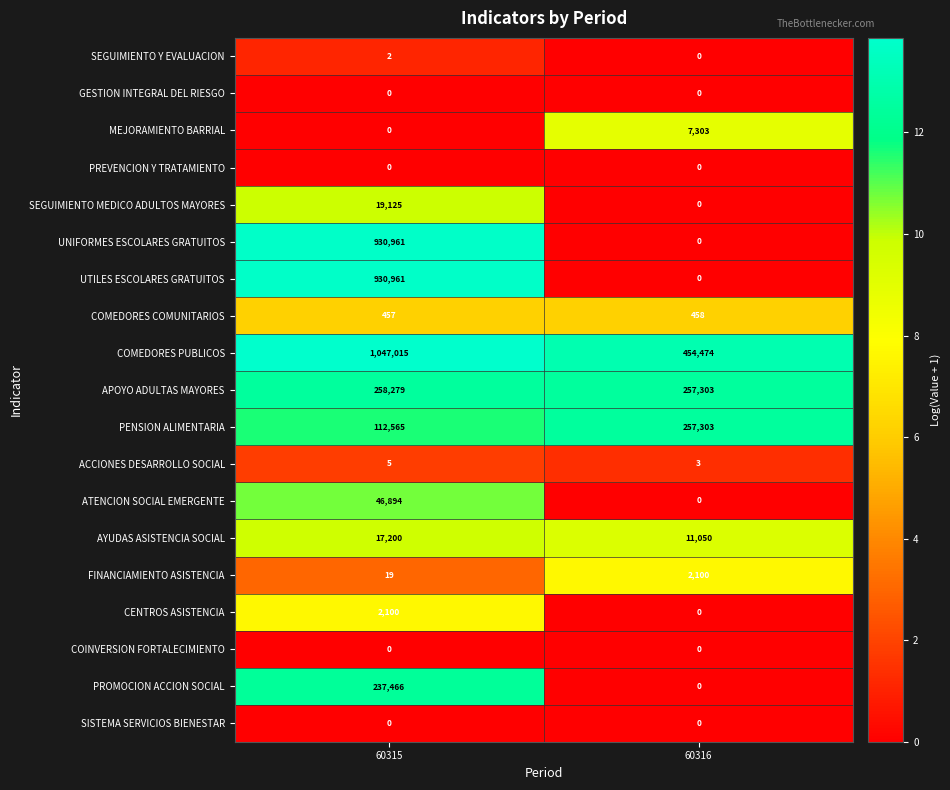

What value does the ACCIONES DESARROLLO SOCIAL series have at 60316?

3